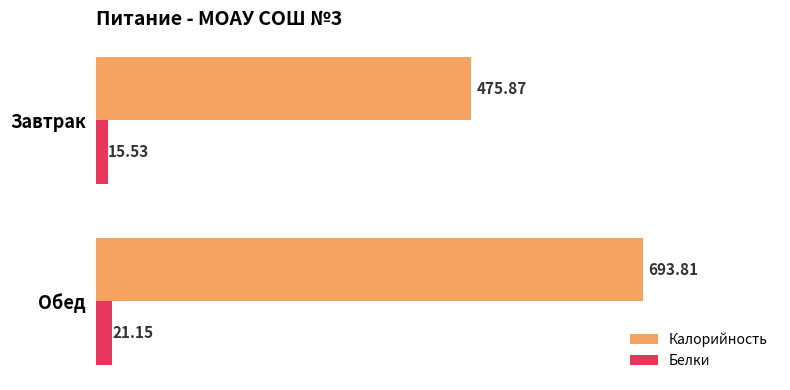

Which category has the highest value across all series?

Обед